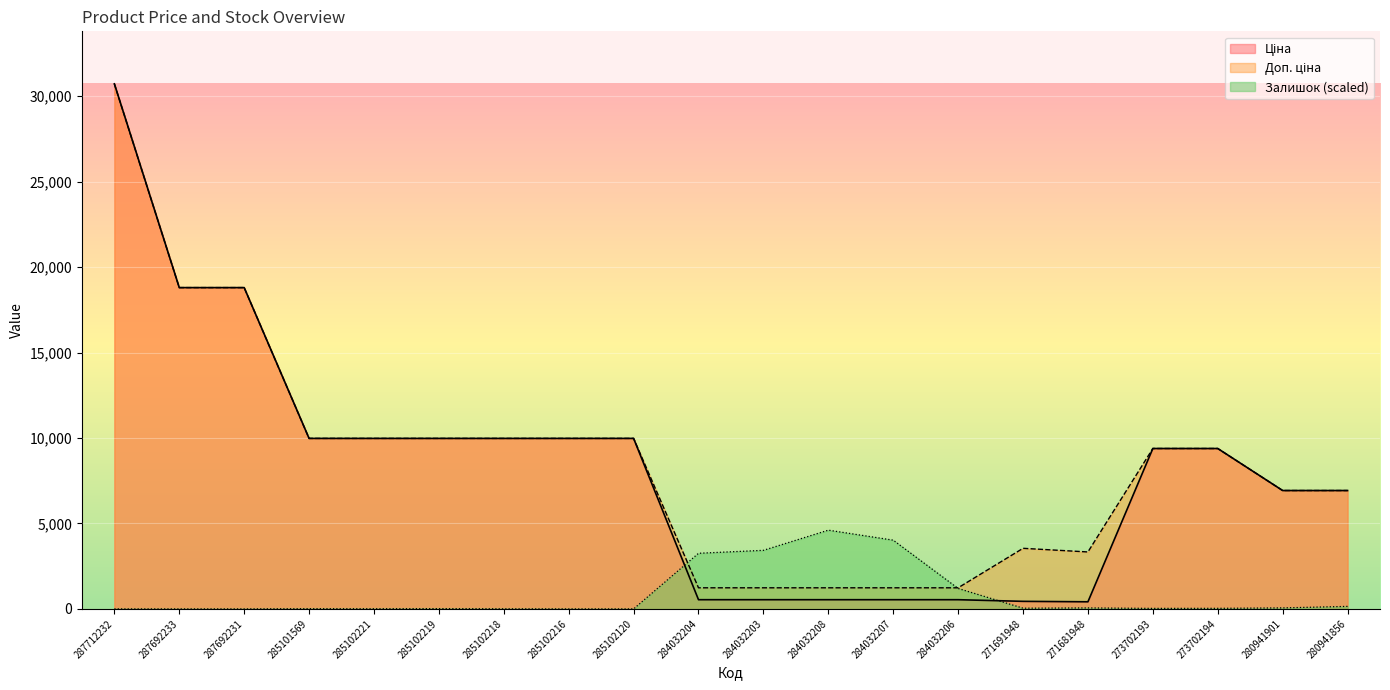

What is the maximum value shown in the chart?

30717.1